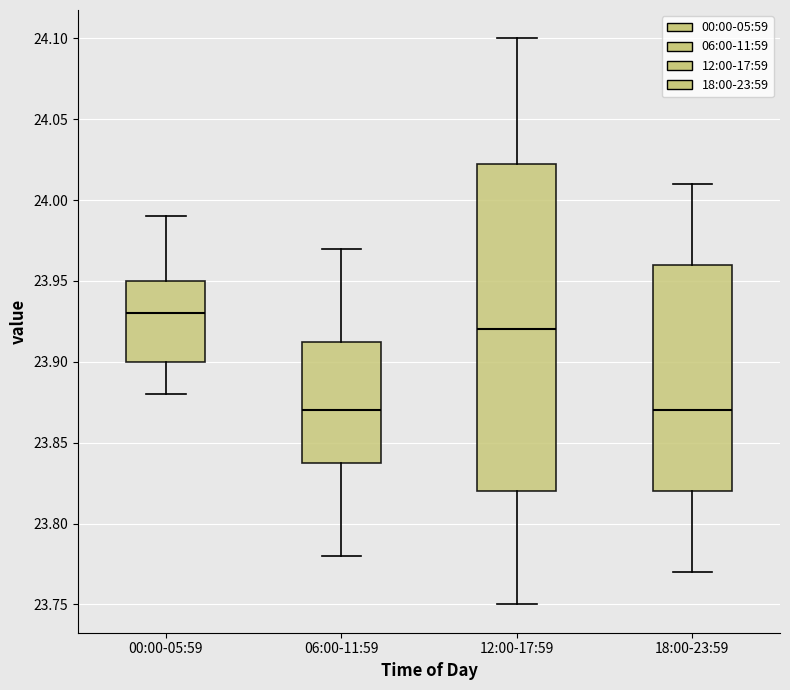

Reading left to right, transcribe this box plot: for each box, give where its median line is, the range the box spans, and where its two whiskers end, as read against the y-axis. The values are not printed on the chart, so give them approximately, as read against the axis.

00:00-05:59: median 23.930, box 23.900 to 23.950, whiskers 23.880 to 23.990
06:00-11:59: median 23.870, box 23.840 to 23.915, whiskers 23.780 to 23.970
12:00-17:59: median 23.920, box 23.820 to 24.025, whiskers 23.750 to 24.100
18:00-23:59: median 23.870, box 23.820 to 23.960, whiskers 23.770 to 24.010